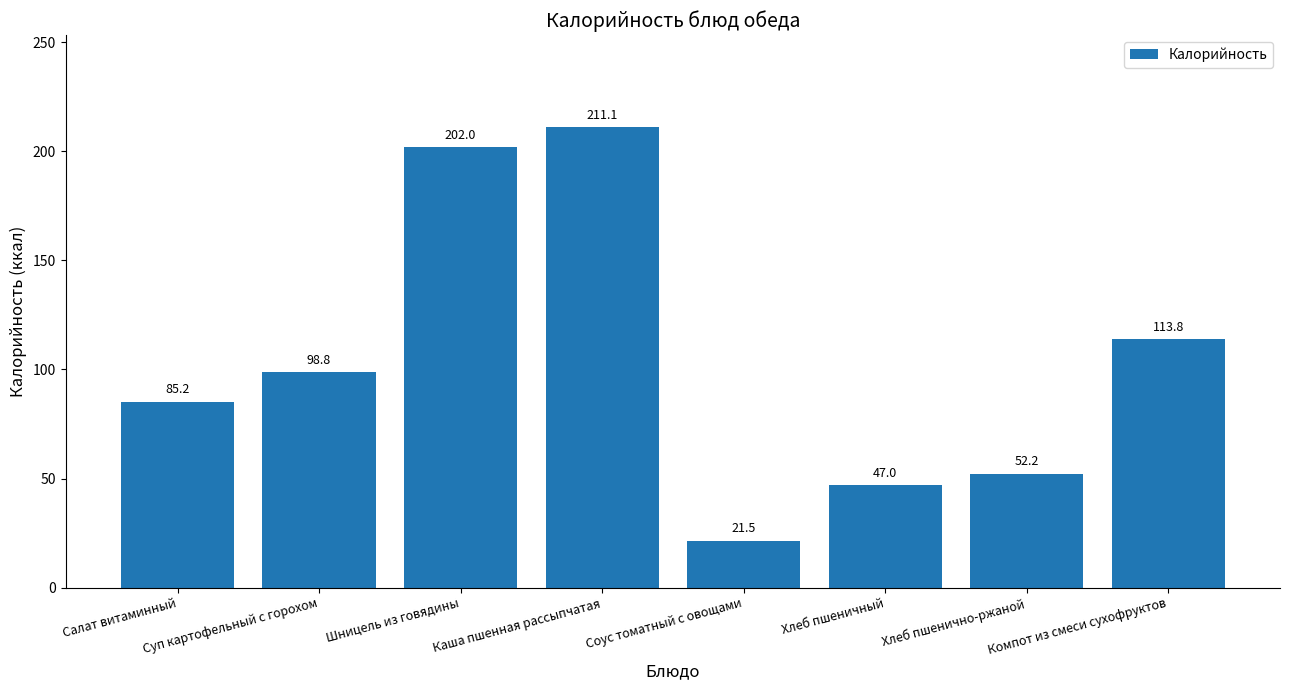

List the labels in order of value, smallest first.

Соус томатный с овощами, Хлеб пшеничный, Хлеб пшенично-ржаной, Салат витаминный, Суп картофельный с горохом, Компот из смеси сухофруктов, Шницель из говядины, Каша пшенная рассыпчатая